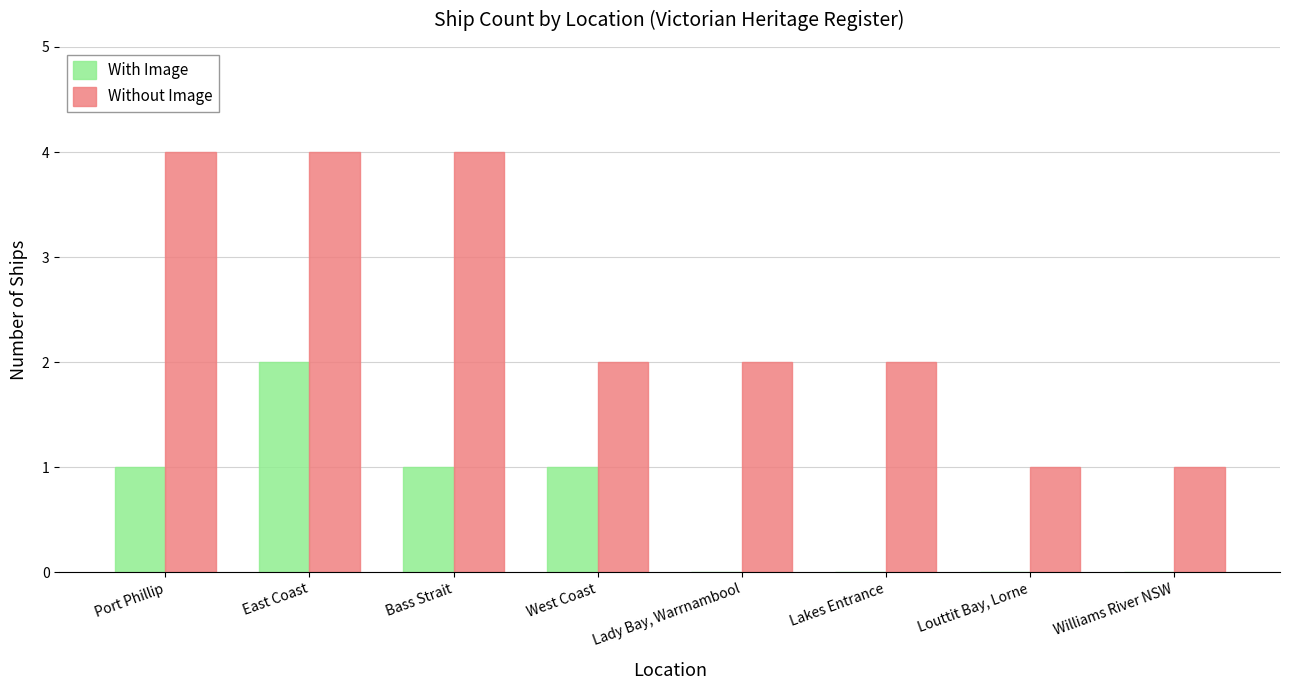

Reading left to right, list all the values displayed in this chart.

With Image: 1	2	1	1	0	0	0	0
Without Image: 4	4	4	2	2	2	1	1